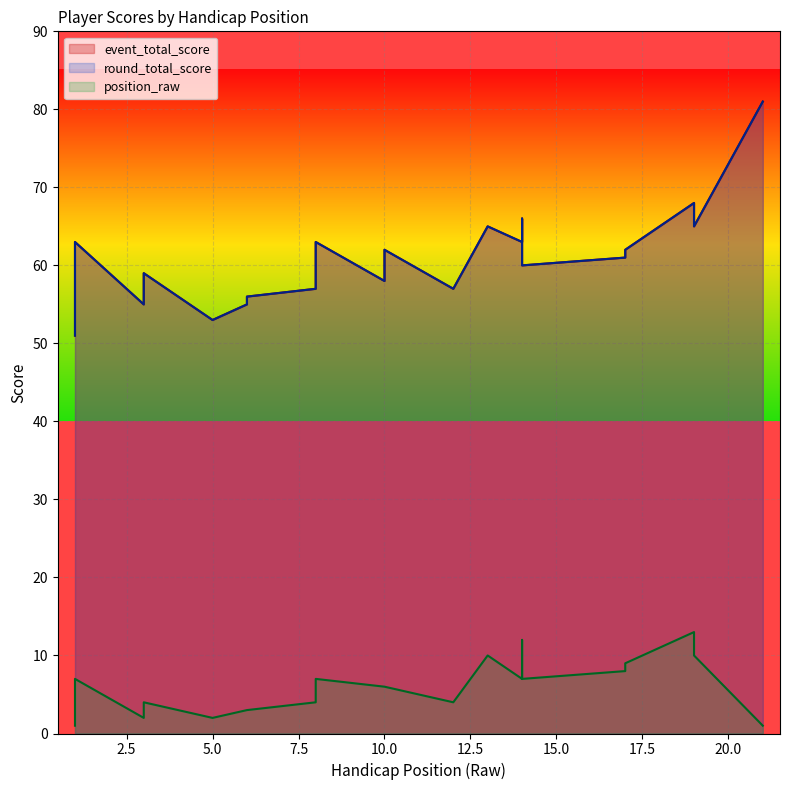

What is the label of the 20th point from the left?

19